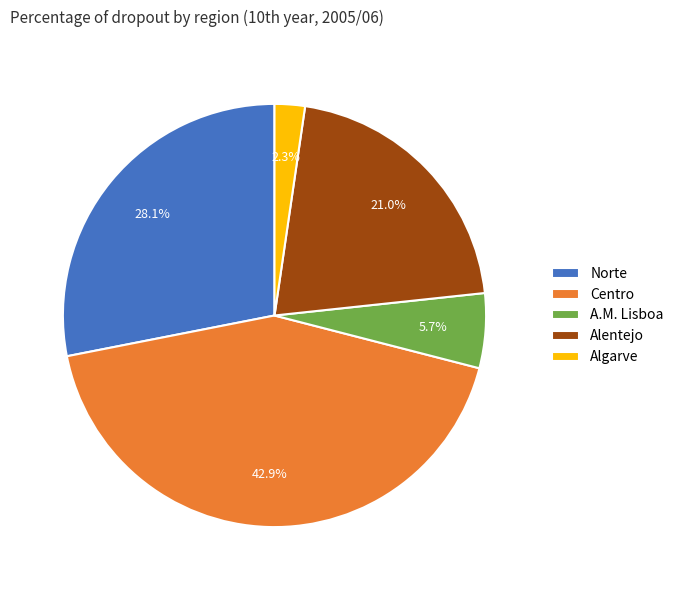

Rank the categories by value from highest to lowest.

Centro, Norte, Alentejo, A.M. Lisboa, Algarve